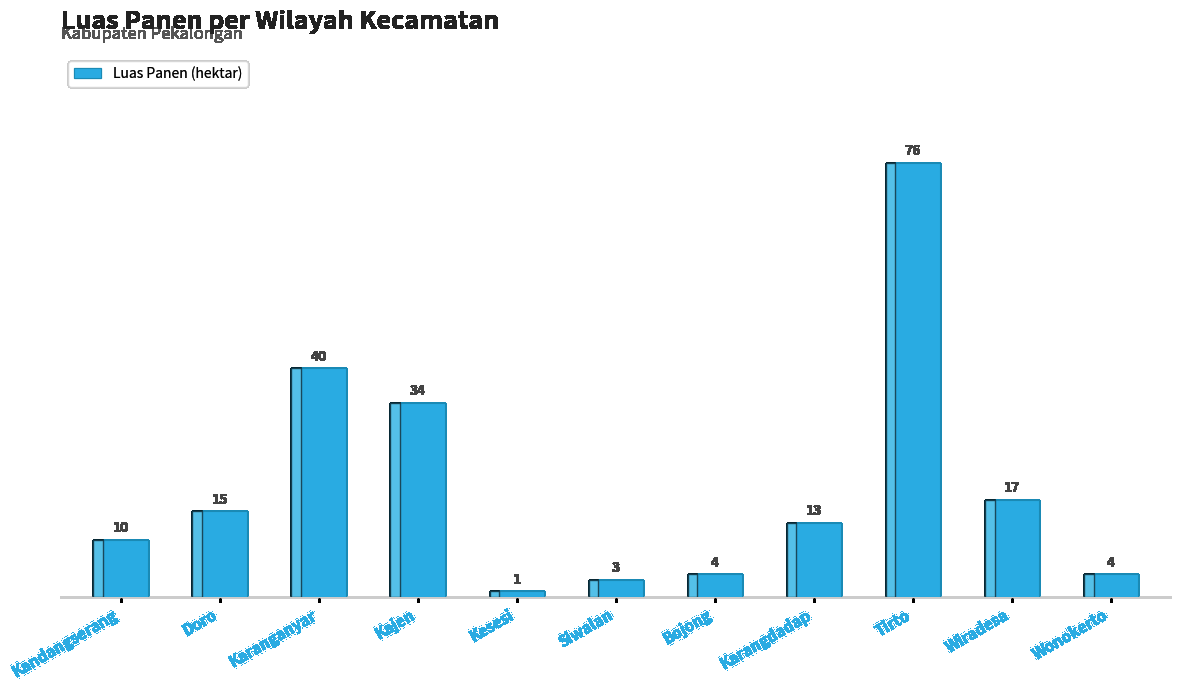

What is the change in value from Tirto to Wonokerto?

-72